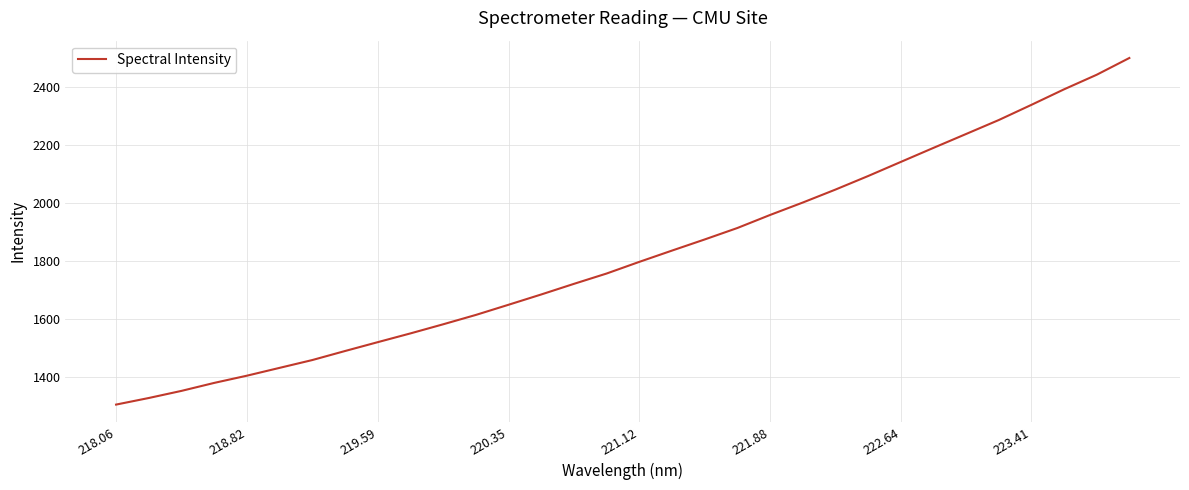

What is the minimum value shown in the chart?

1306.2